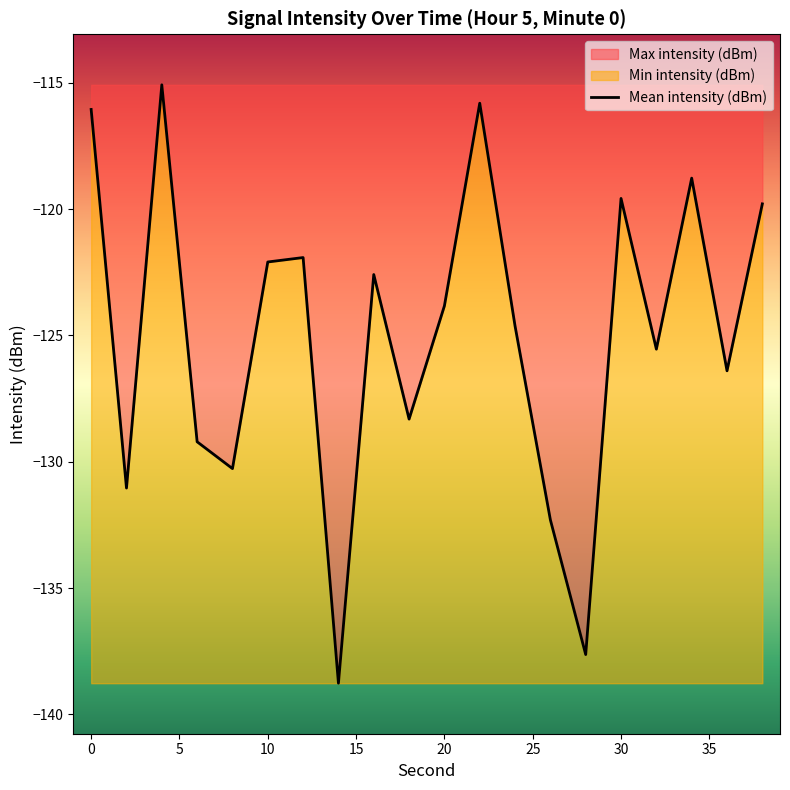

How many lines are shown in the chart?

1